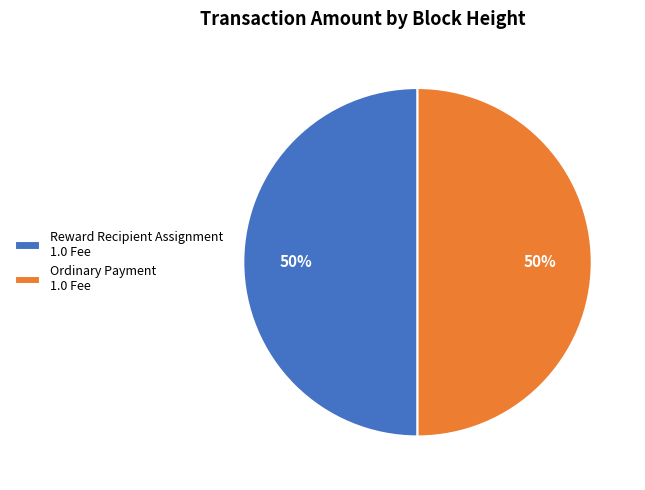

How many slices are in this pie chart?

2